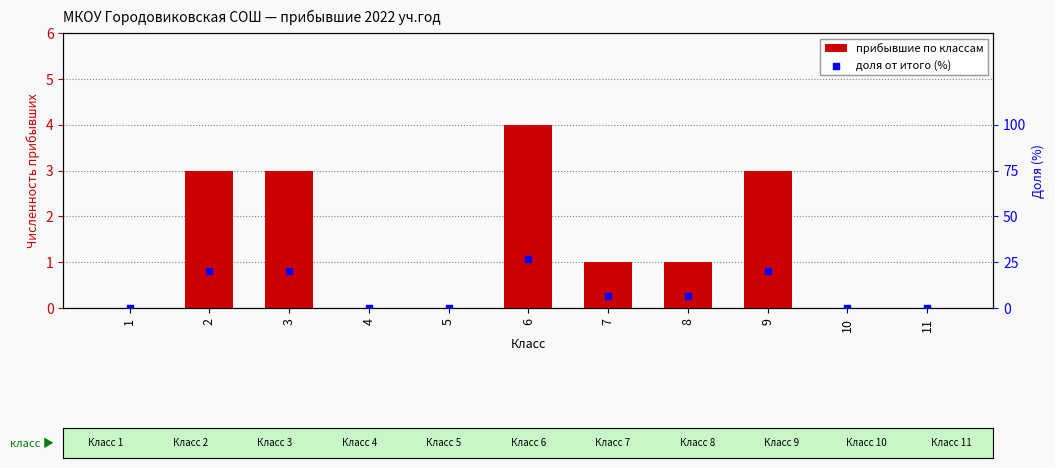

At which category is the sum across all series the highest?

6